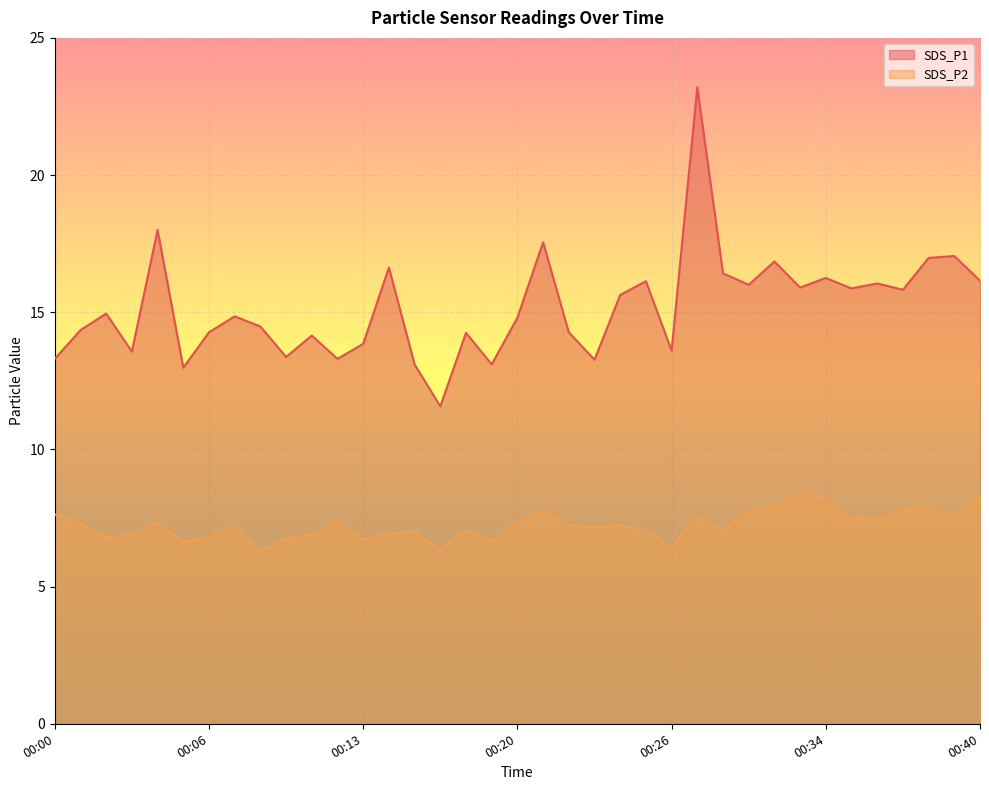

The SDS_P2 series shows 11.7 at 00:04. True or false?

False